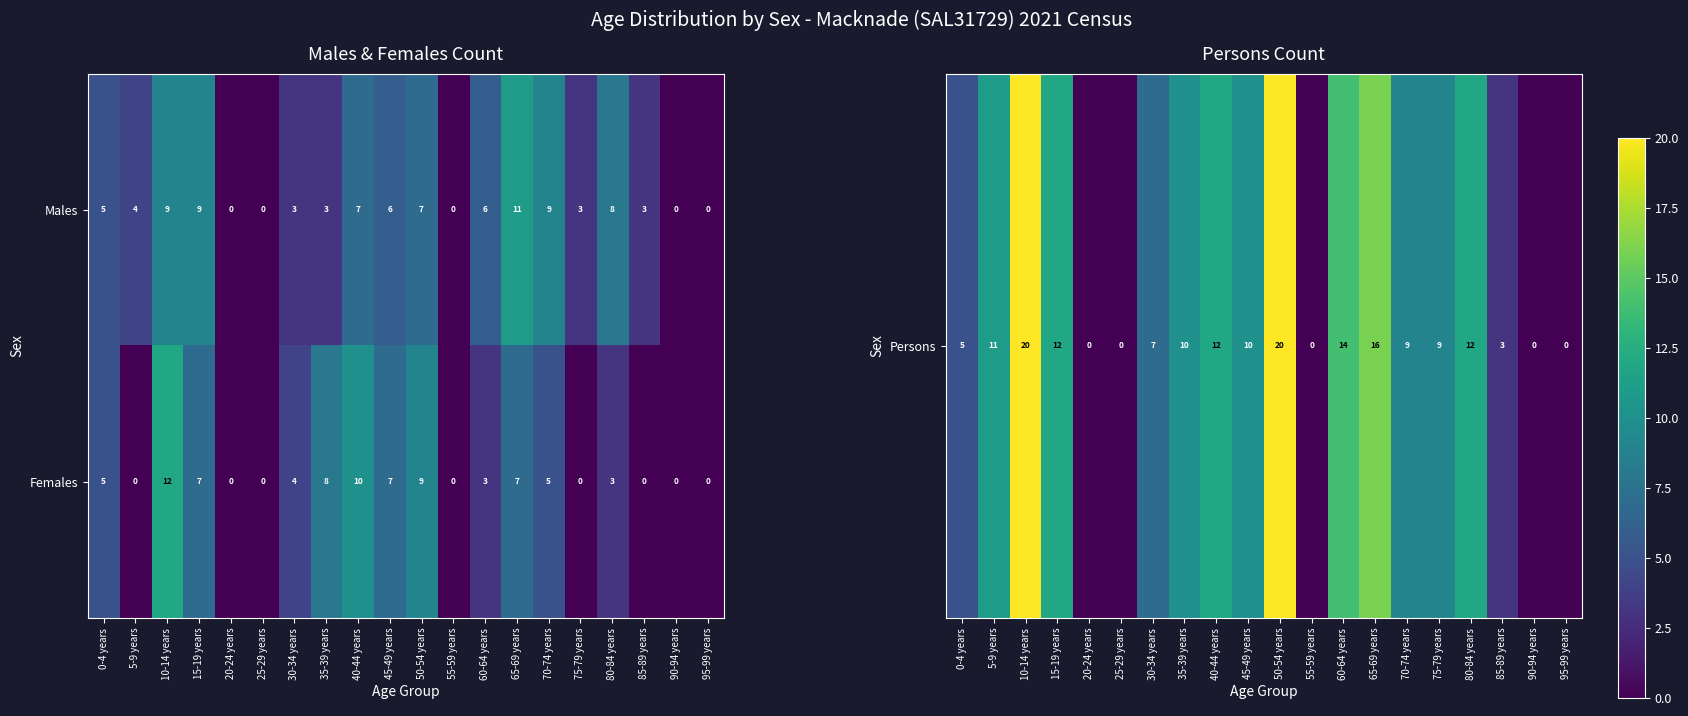

How many values in Females are above zero?

12